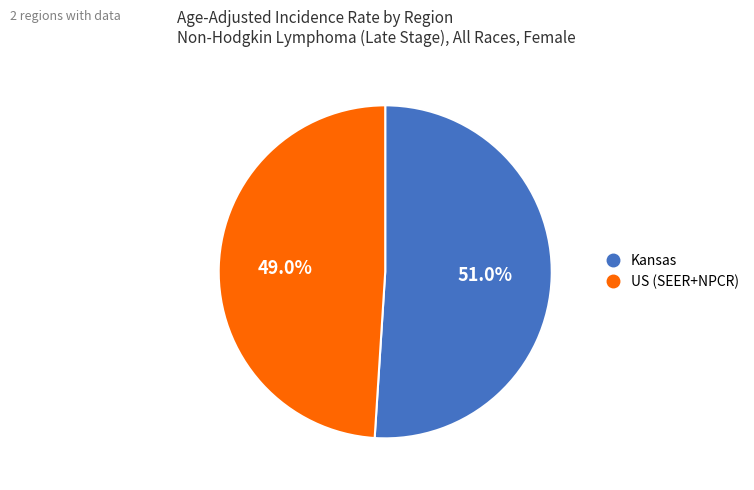

Which has a higher value, Kansas or US (SEER+NPCR)?

Kansas